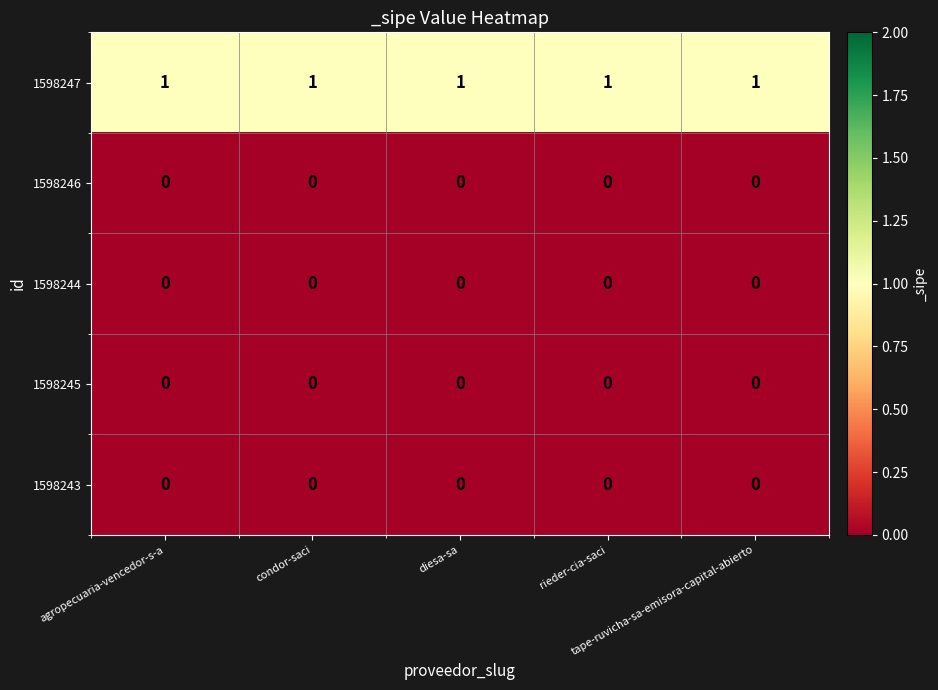

What is the sum of all 1598247 values?

5